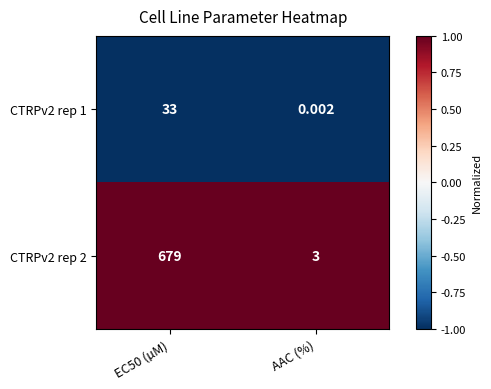

Which series changed the most between EC50 (µM) and AAC (%)?

CTRPv2 rep 2